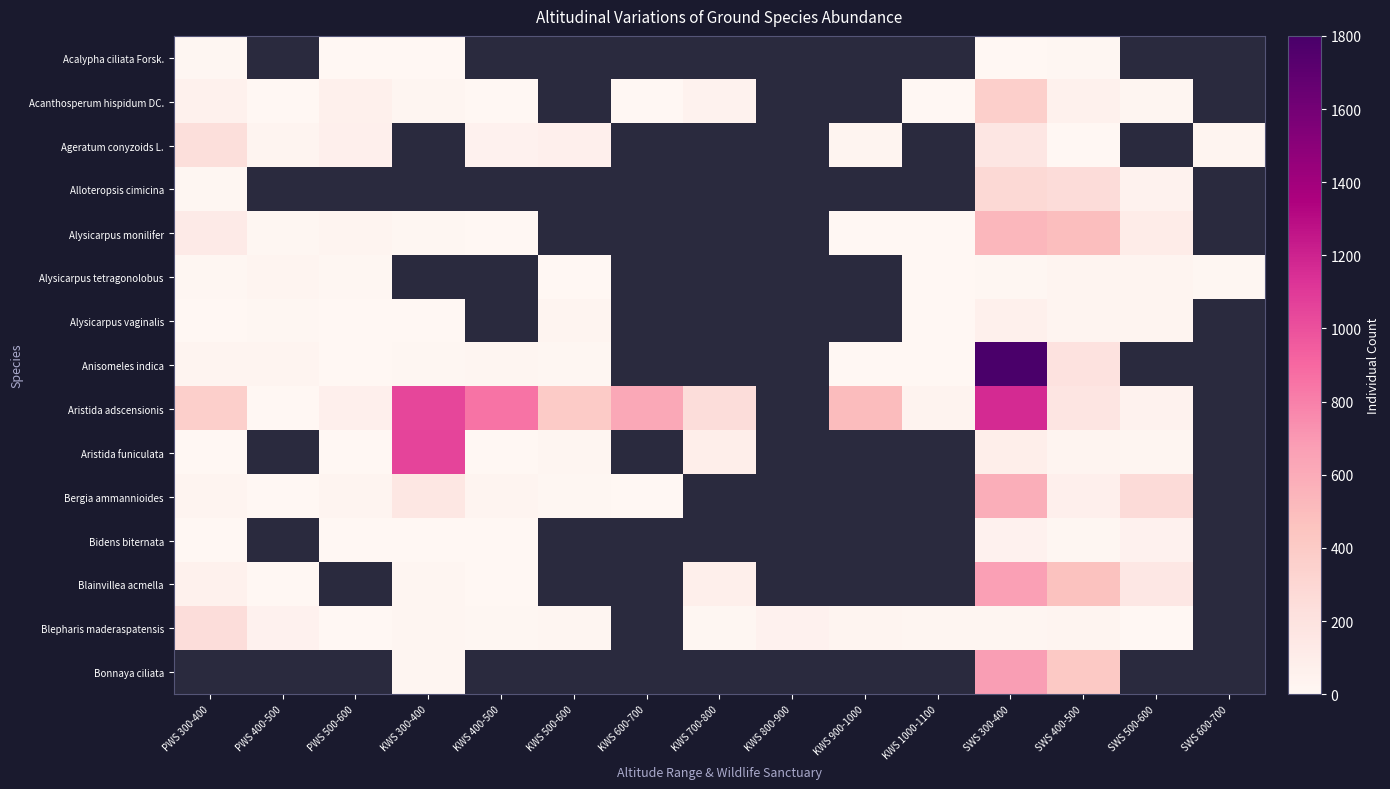

The Acalypha ciliata Forsk. series shows 4.5 at SWS 300-400. True or false?

False